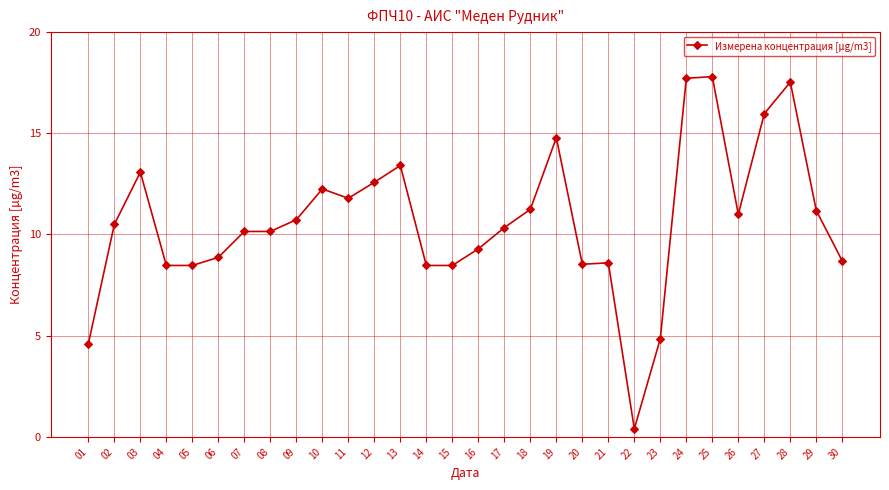

What is the sum of all values?

319.9